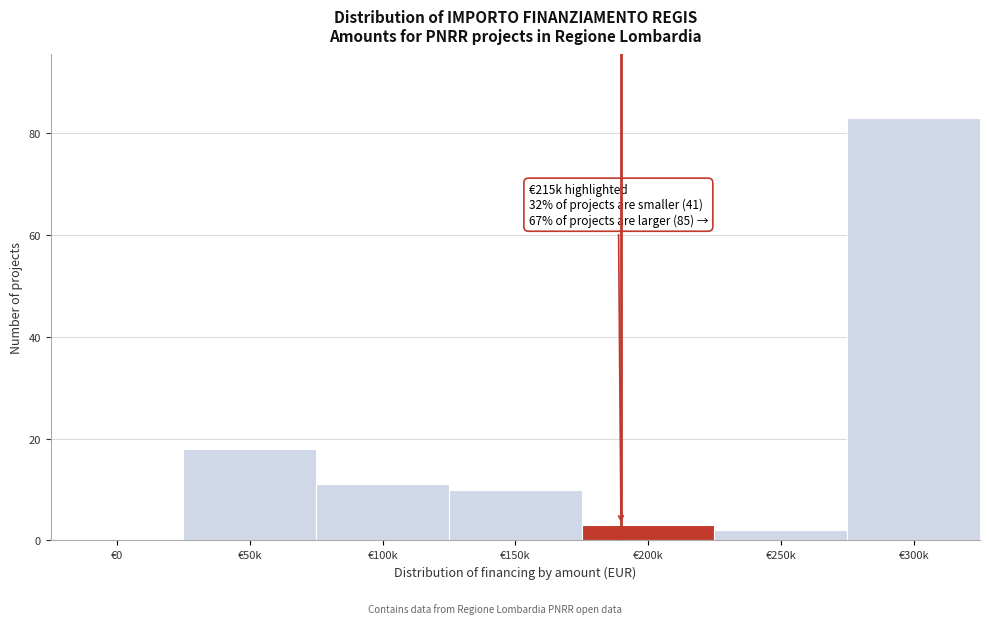

Reading left to right, transcribe all the data shown in this chart.

€0=0	€50k=18	€100k=11	€150k=10	€200k=3	€250k=2	€300k=83